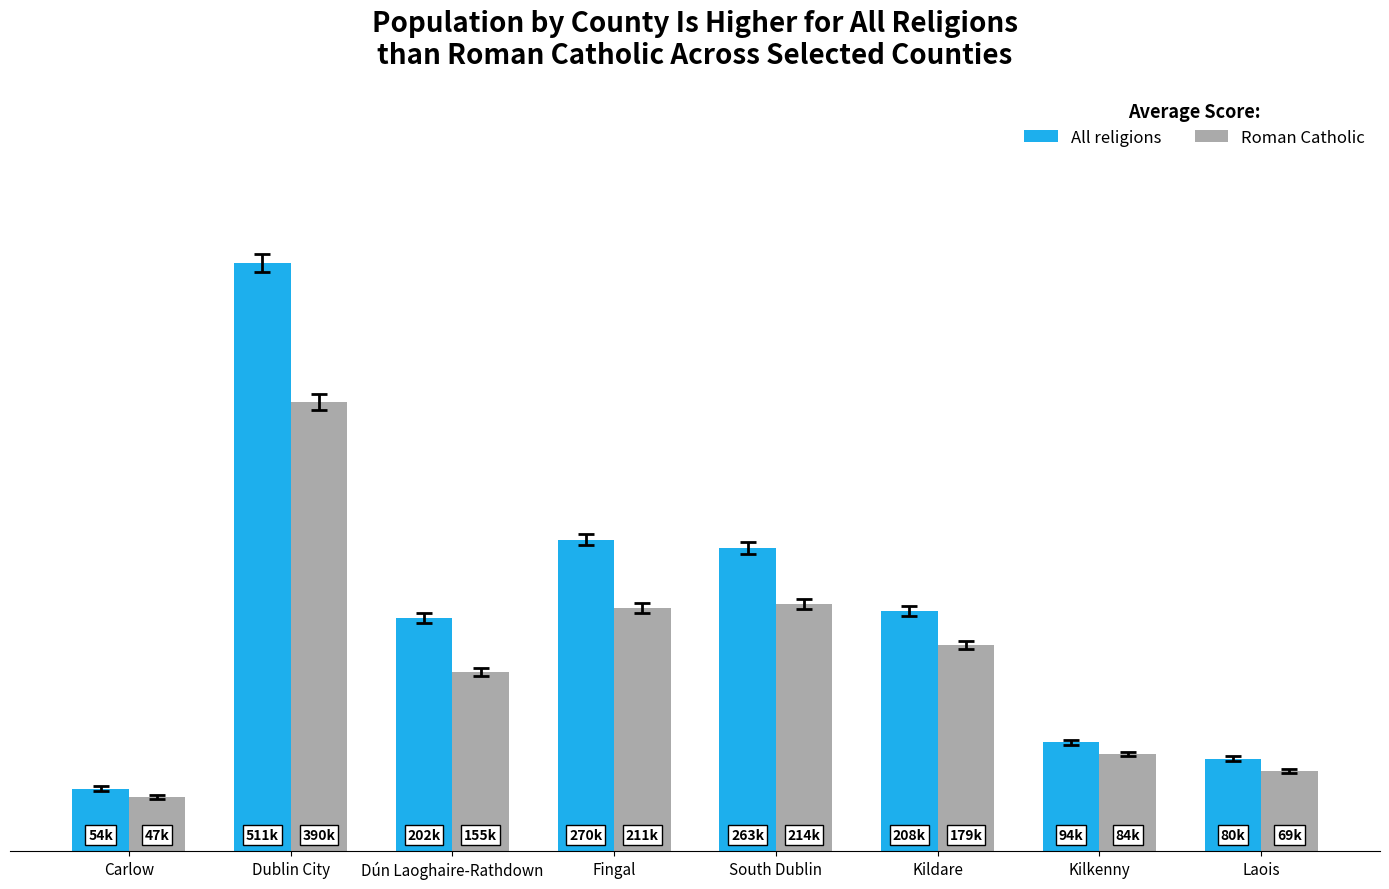

What is the difference between the Roman Catholic values at Fingal and Carlow?

164163